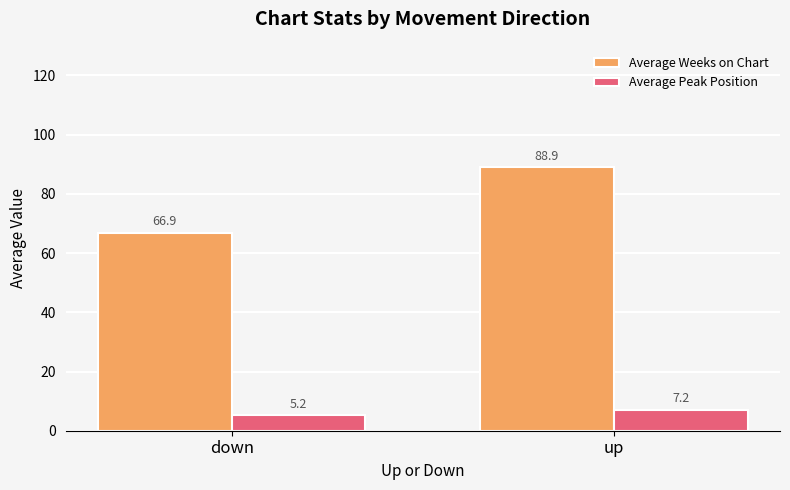

Where does the Average Peak Position series first go above 7?

up